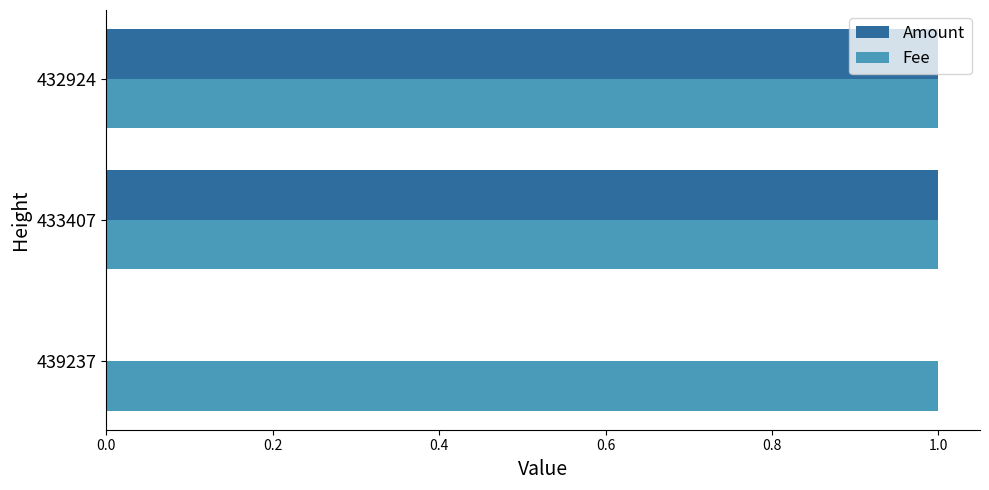

Between 439237 and 432924, which series saw the biggest shift?

Amount